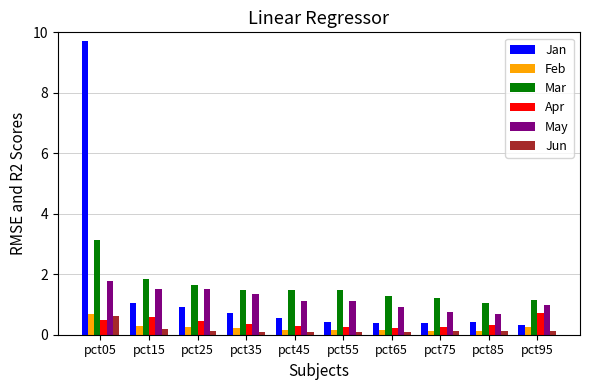

The value of Mar at pct45 is 1.5. True or false?

True